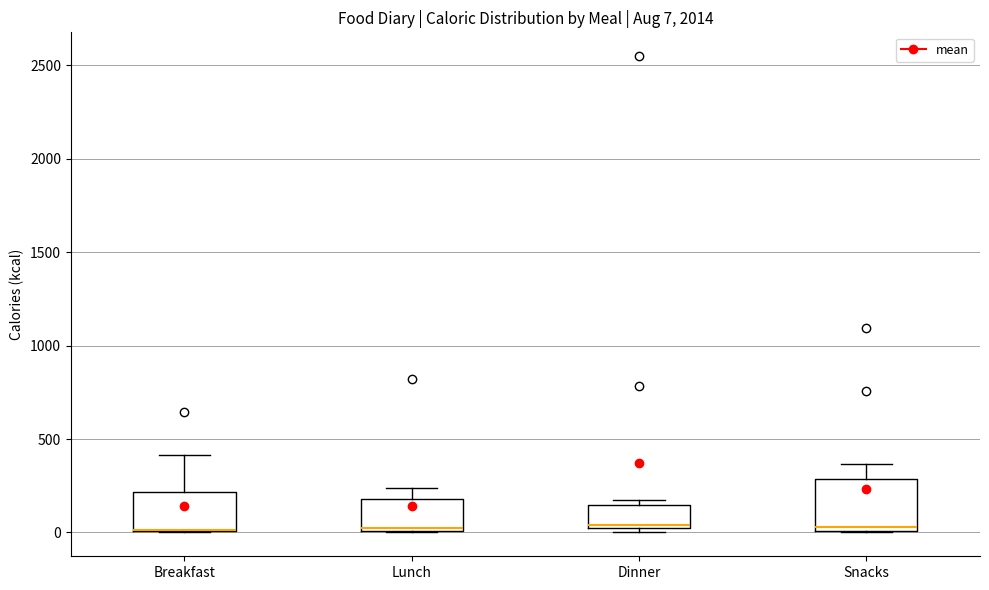

Which box is the tallest, from its lower edge to its upper edge?

Snacks